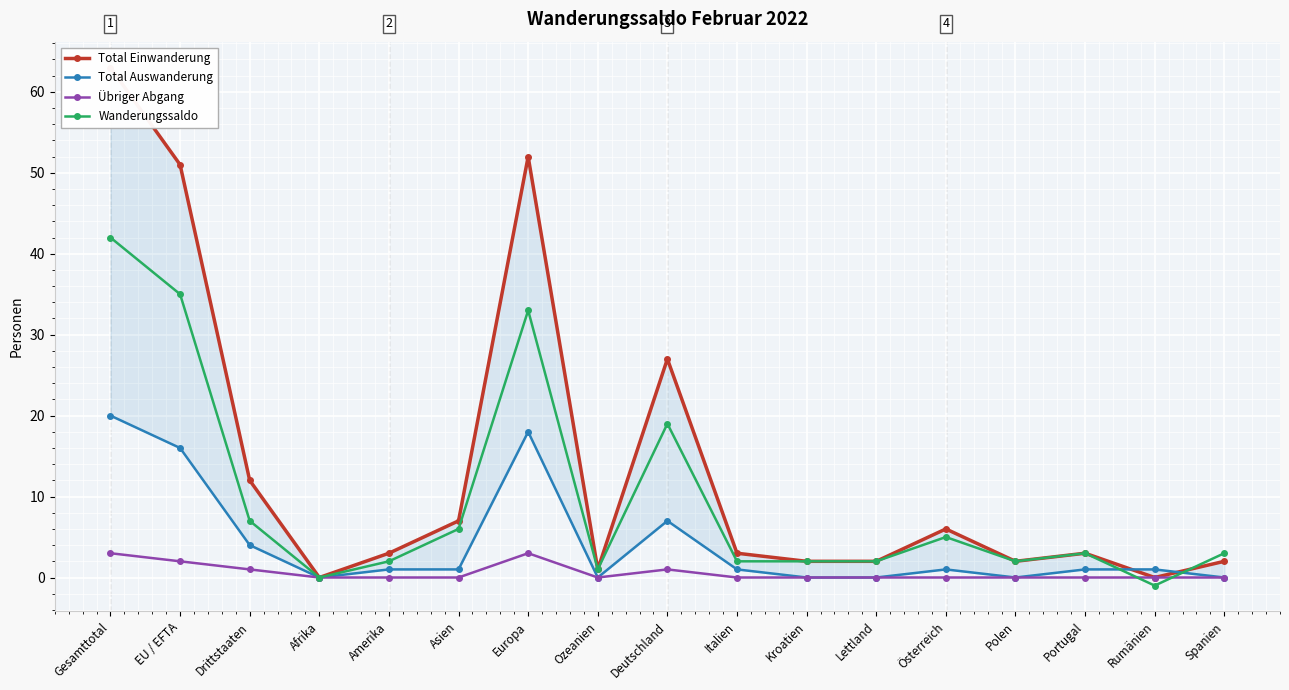

True or false: Übriger Abgang and Wanderungssaldo cross at least once.

True